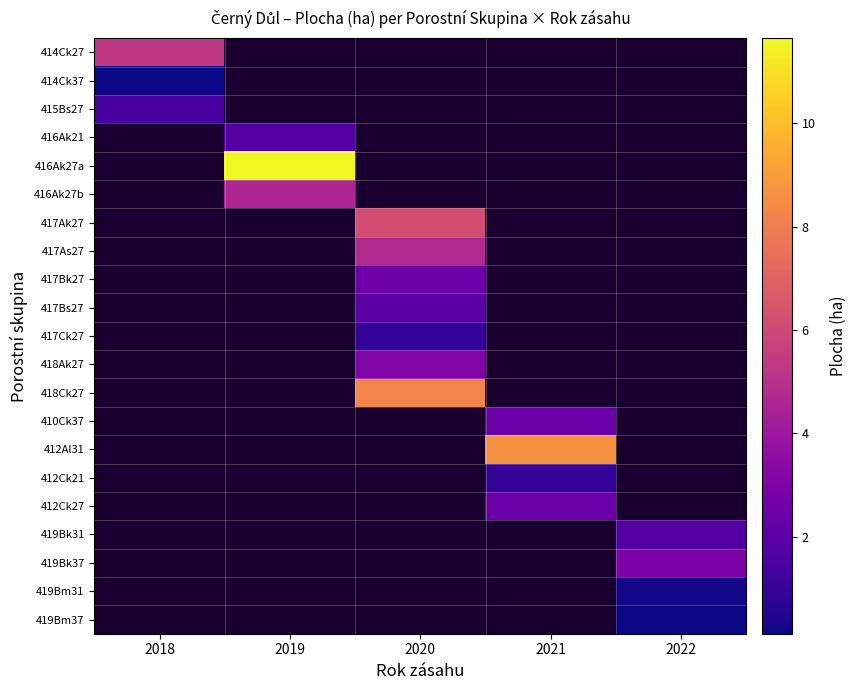

What is the minimum value shown in the chart?

0.1